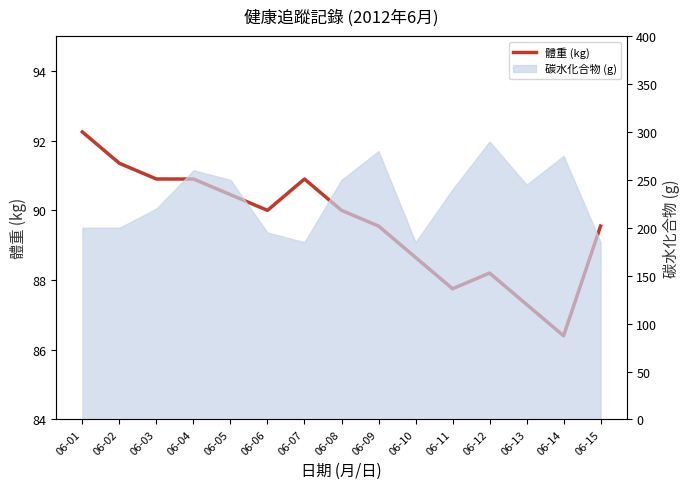

What is the value of the 15th point from the left?

89.5